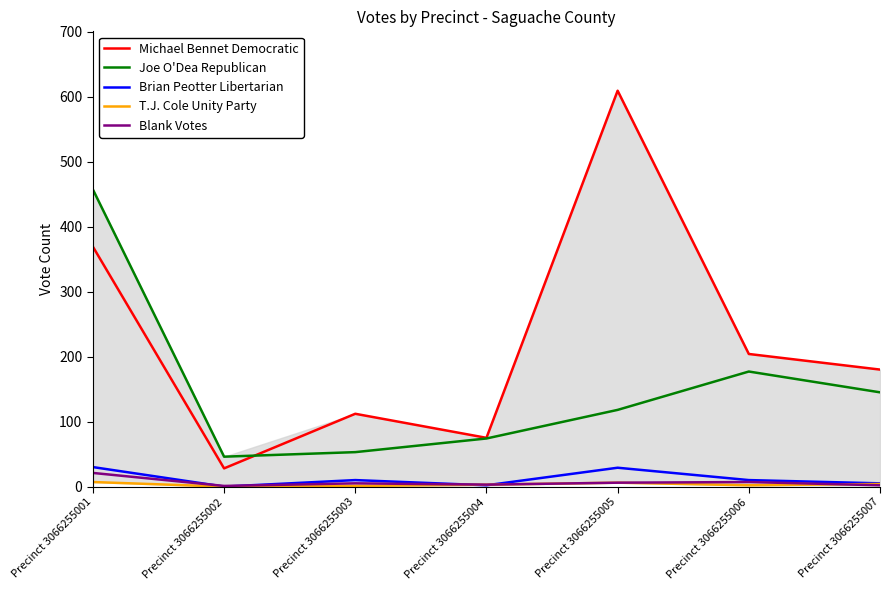

What is the maximum value for Michael Bennet Democratic?

609